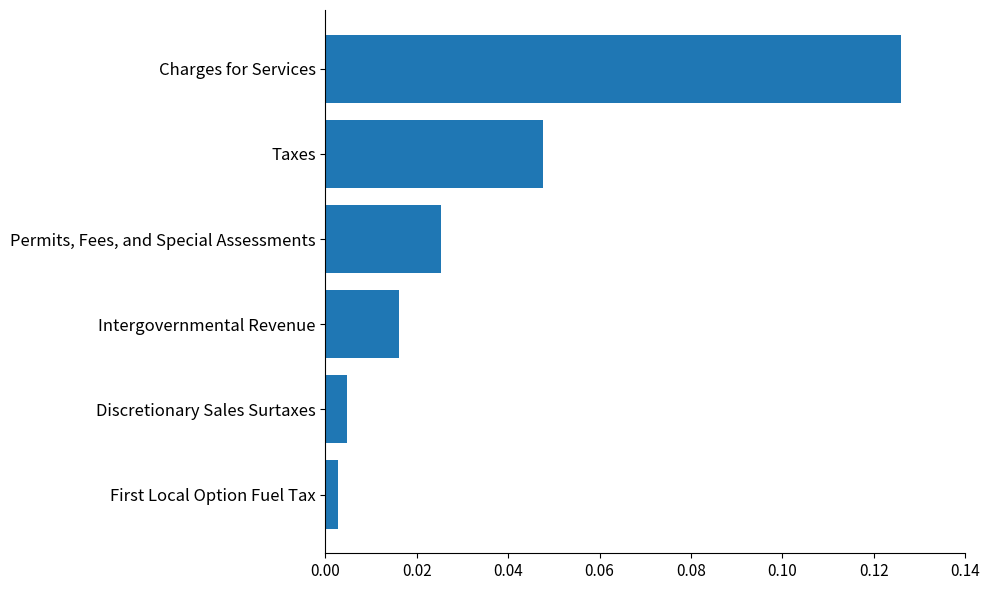

Between Intergovernmental Revenue and Taxes, which is larger?

Taxes